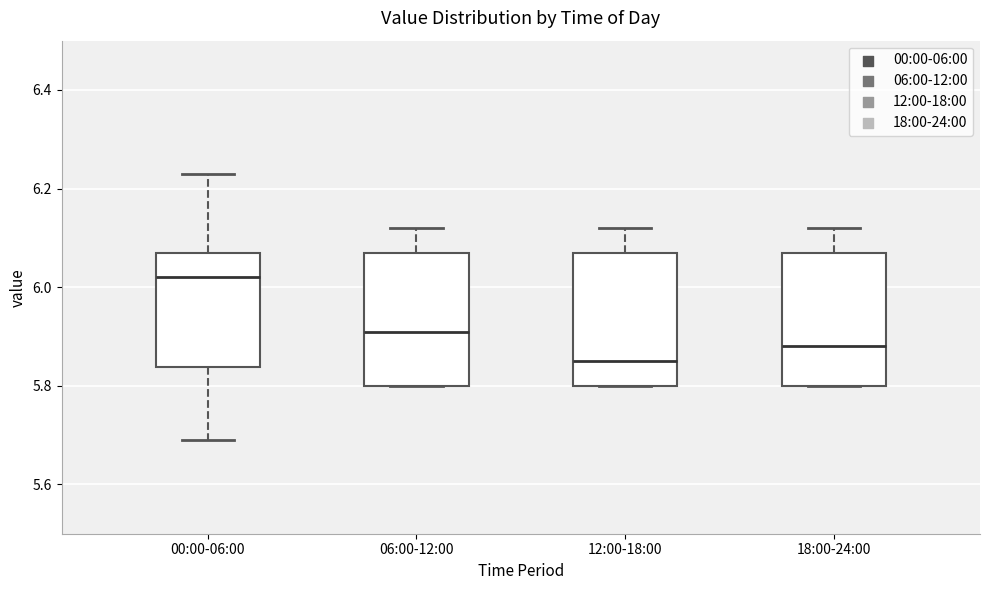

Where does the upper whisker of the box for 06:00-12:00 end on the y-axis? The values are not printed on the chart, so give them approximately, as read against the axis.

6.12